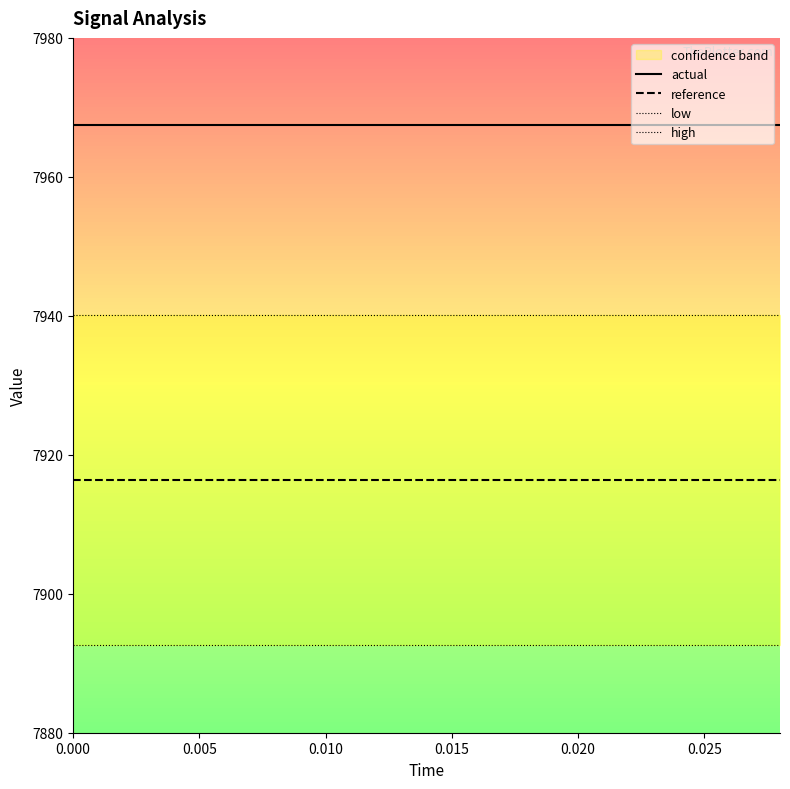

True or false: actual and reference cross at least once.

False